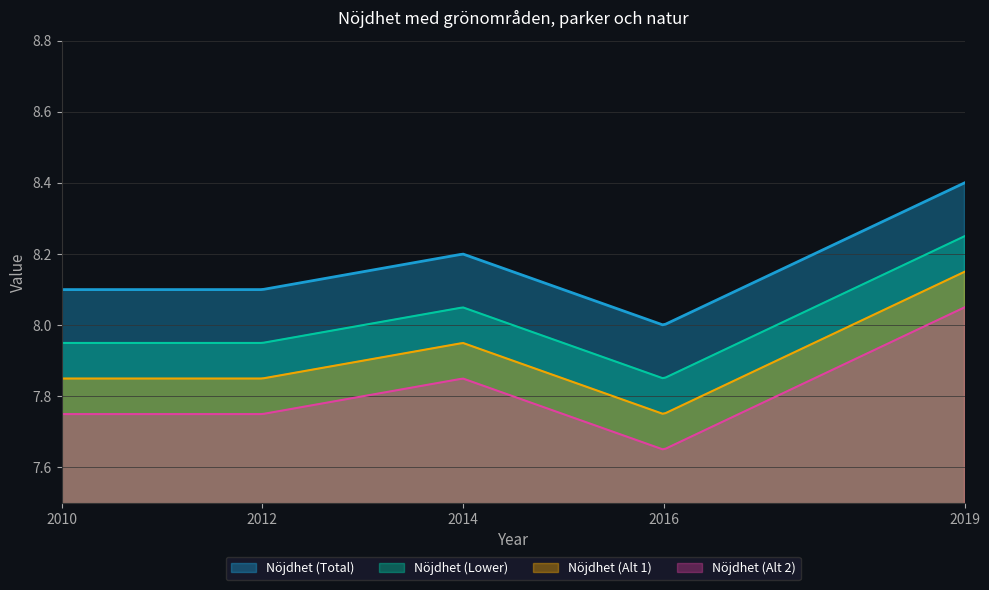

What value does the data have at 2019?

8.4